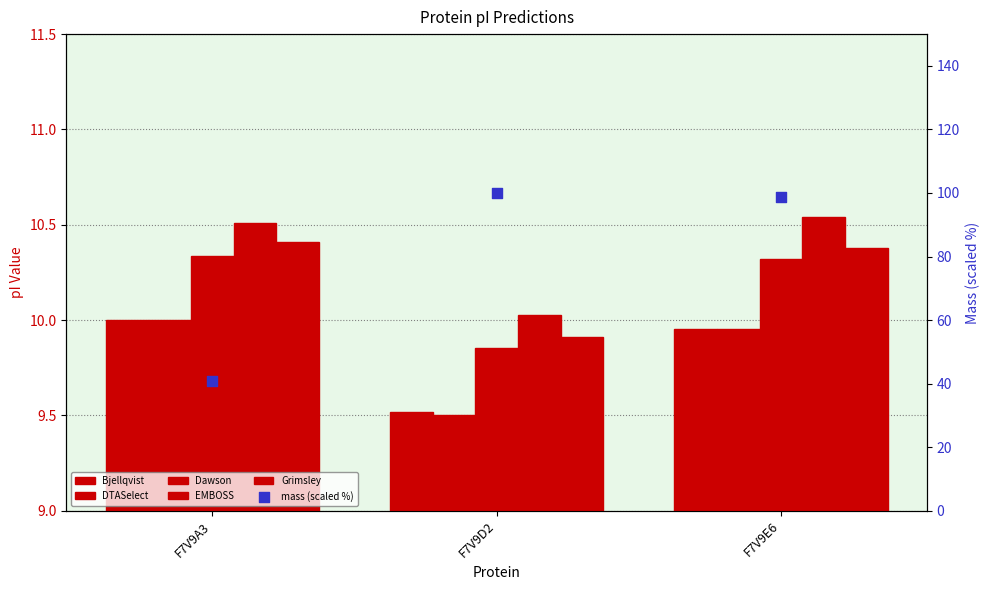

At which category is the sum across all series the highest?

F7V9E6